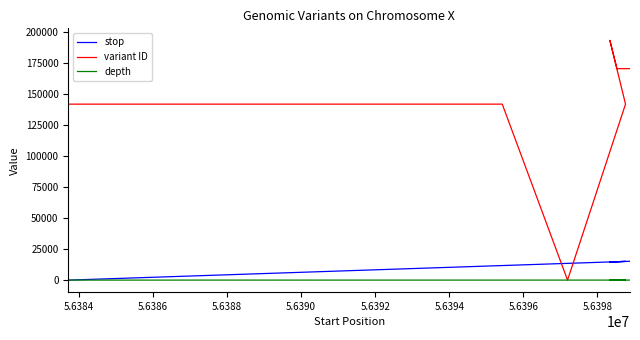

Reading left to right, extract all data points from this chart.

stop: 0	140	2762	2787	4223	4467	5578	9700	11189	11688	11723	13487	15053	14630	14823	15174
variant ID: 141620	141621	141622	141623	141624	141625	141626	141629	141630	141631	141632	0	141634	192982	170179	170180
depth: 13	20	13	19	25	22	20	15	20	22	22	27	23	17	27	15